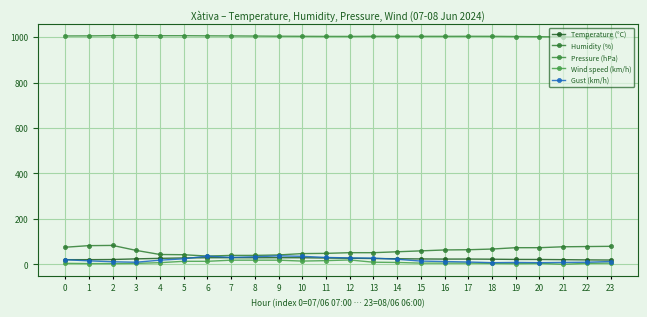

What is the value of the Humidity (%) point at the 15th from the left?

55.0